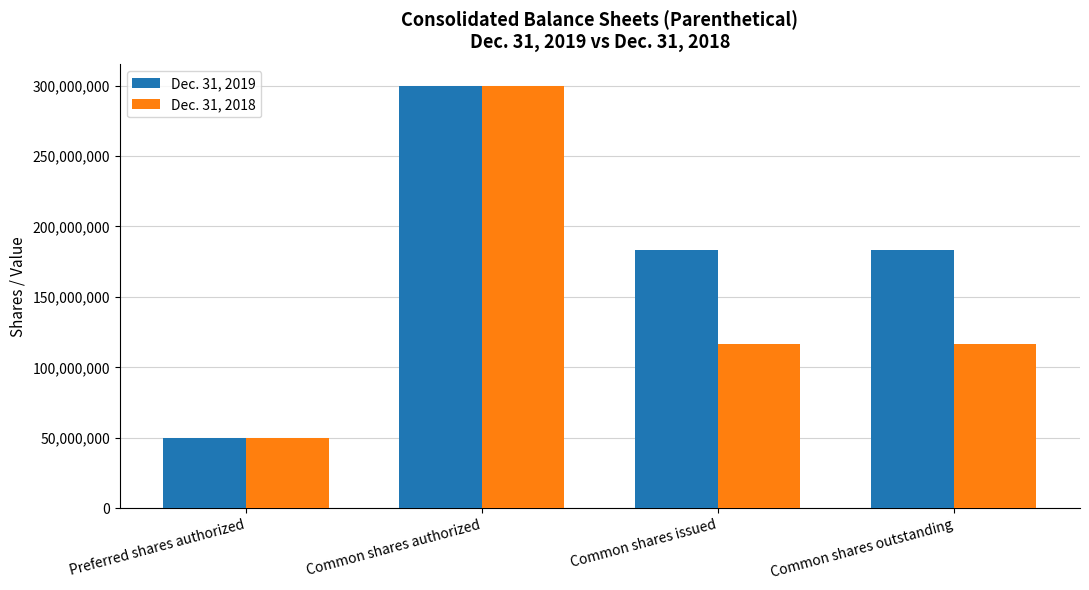

What is the difference between the maximum and minimum values in the Dec. 31, 2018 series?

250000000